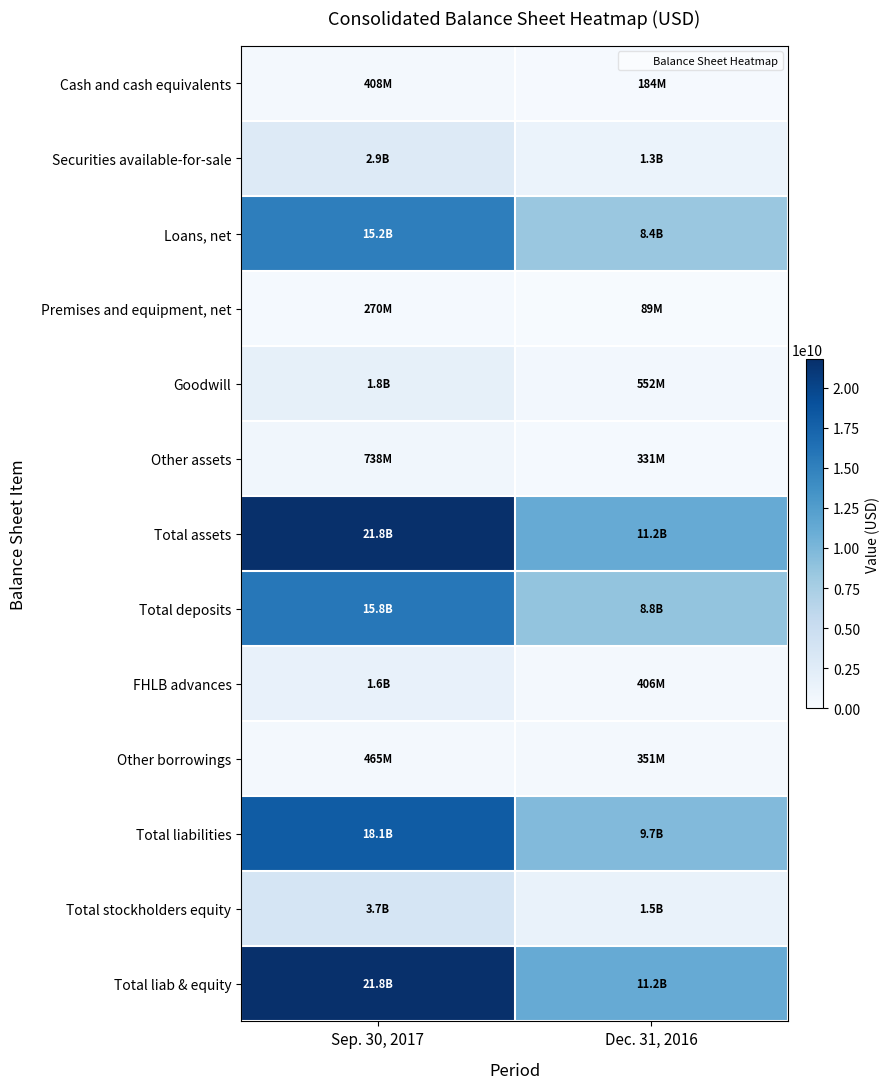

What is the greatest value displayed?

21790371081